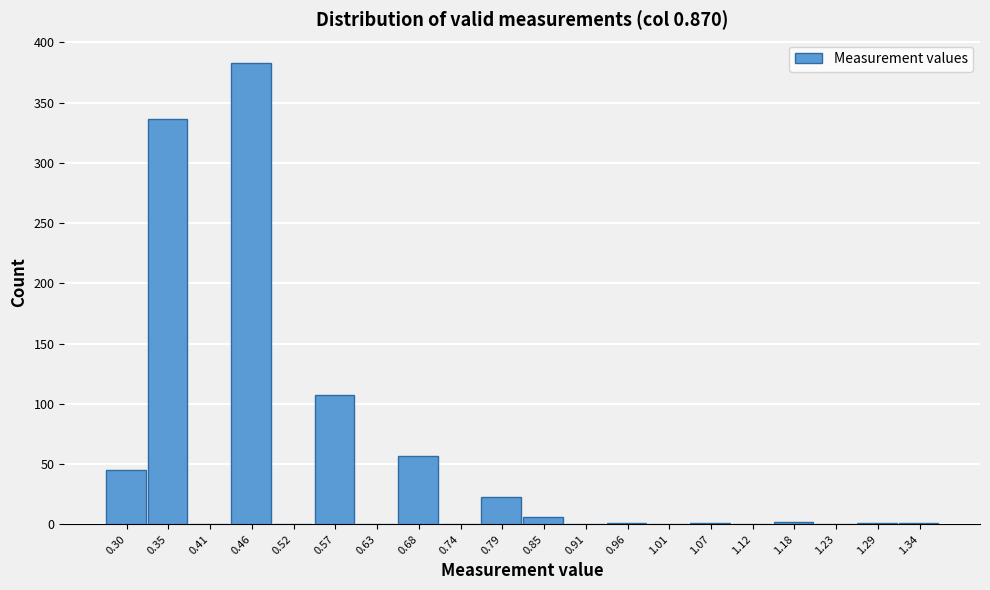

What is the greatest value displayed?

383